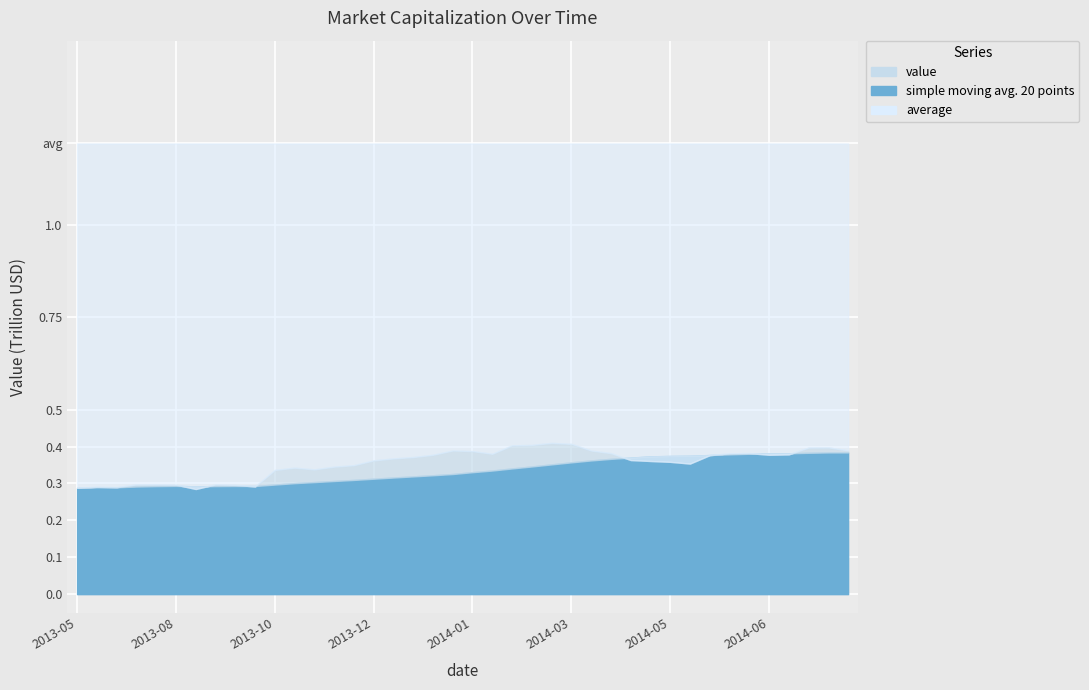

What is the difference between the maximum and minimum values in the value series?

0.1